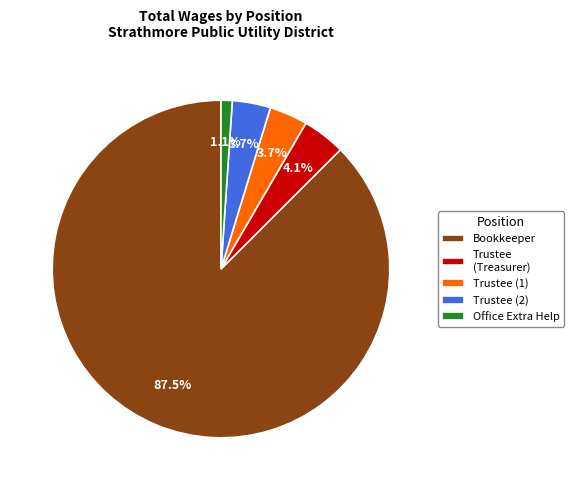

What is the largest slice in the pie chart?

Bookkeeper